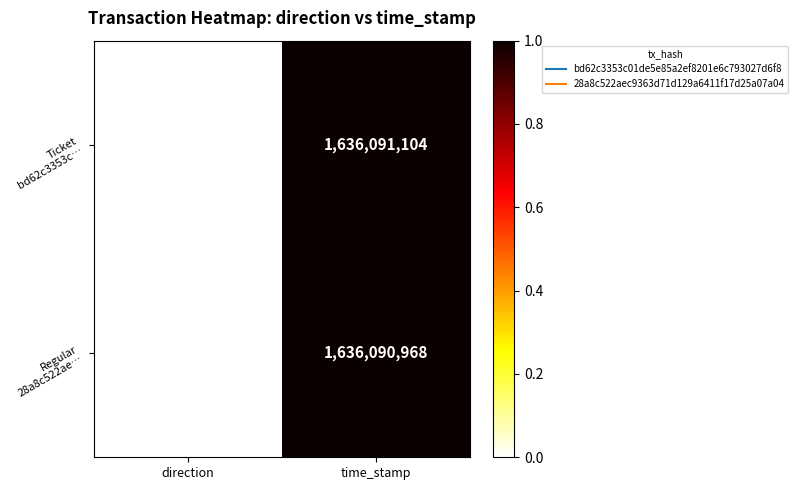

At which category is the sum across all series the highest?

time_stamp